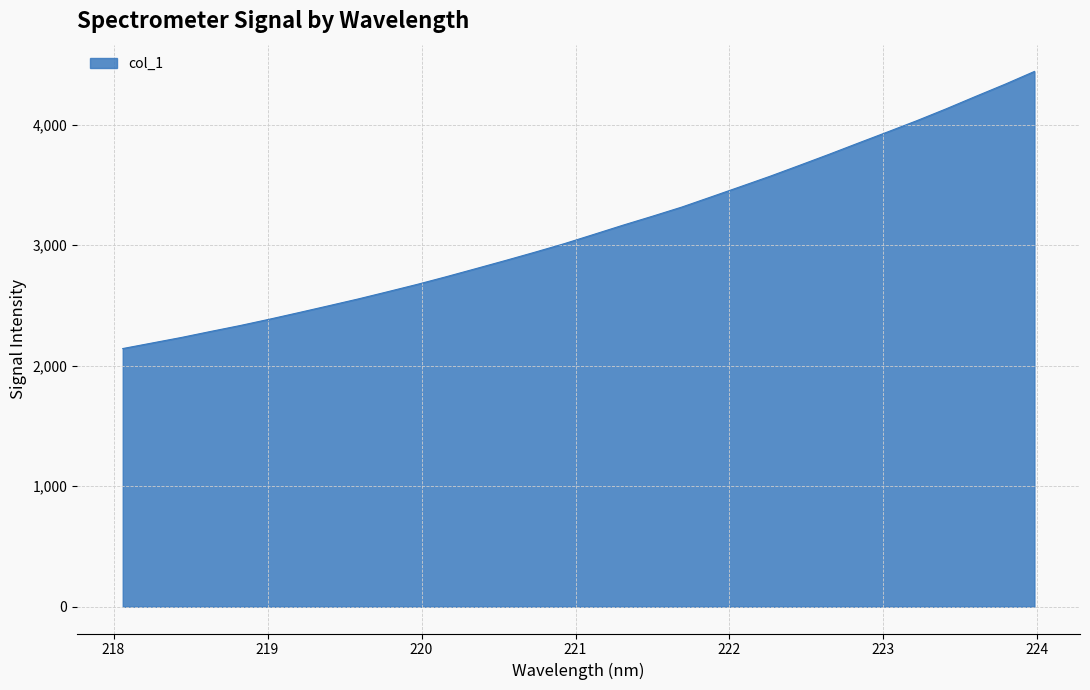

What is the smallest value displayed?

2142.9